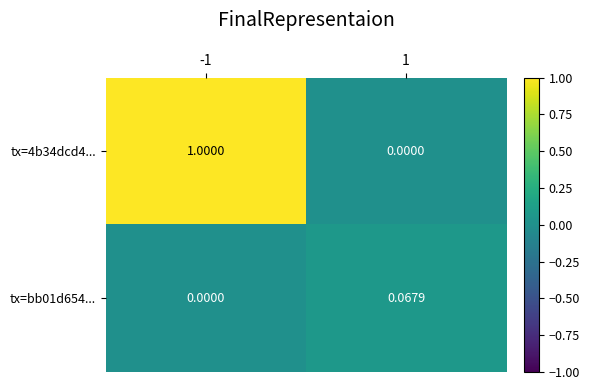

Reading right to left, extract all data points from this chart.

tx=4b34dcd4...: 1=0.0	-1=1.0
tx=bb01d654...: 1=0.1	-1=0.0